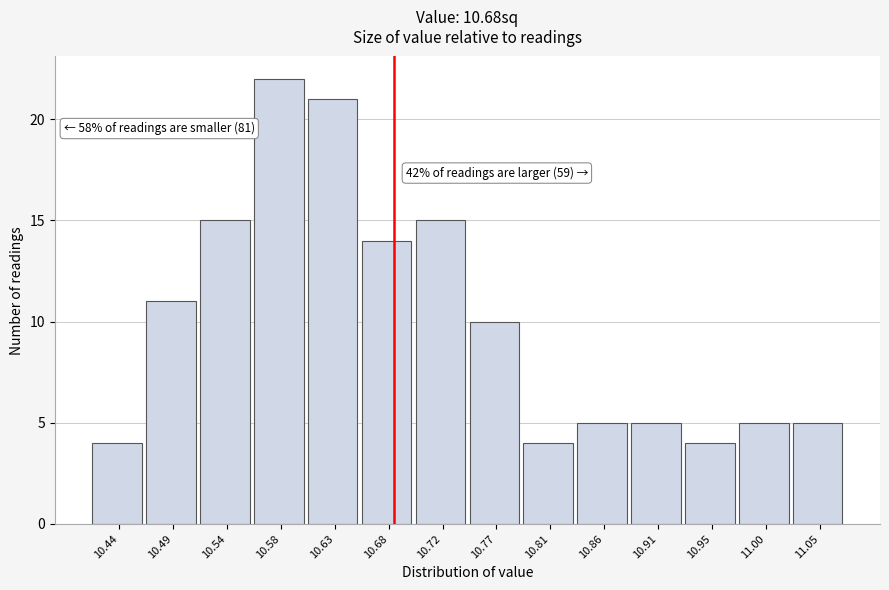

Which range on the x-axis has the tallest bar?

10.560 to 10.605